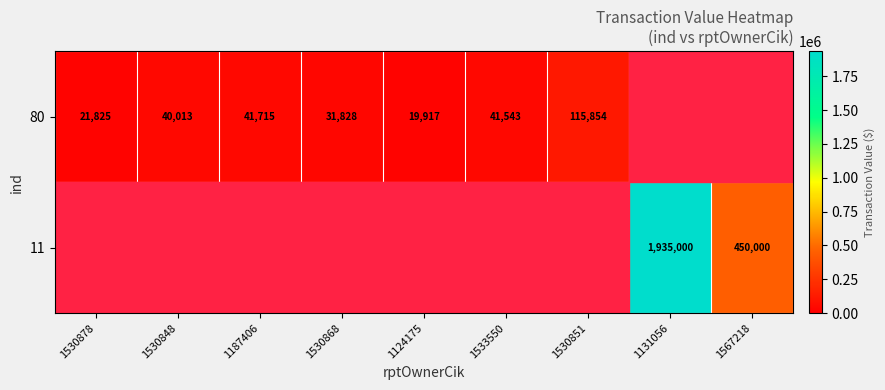

The value of 11 at 1567218 is 770373. True or false?

False